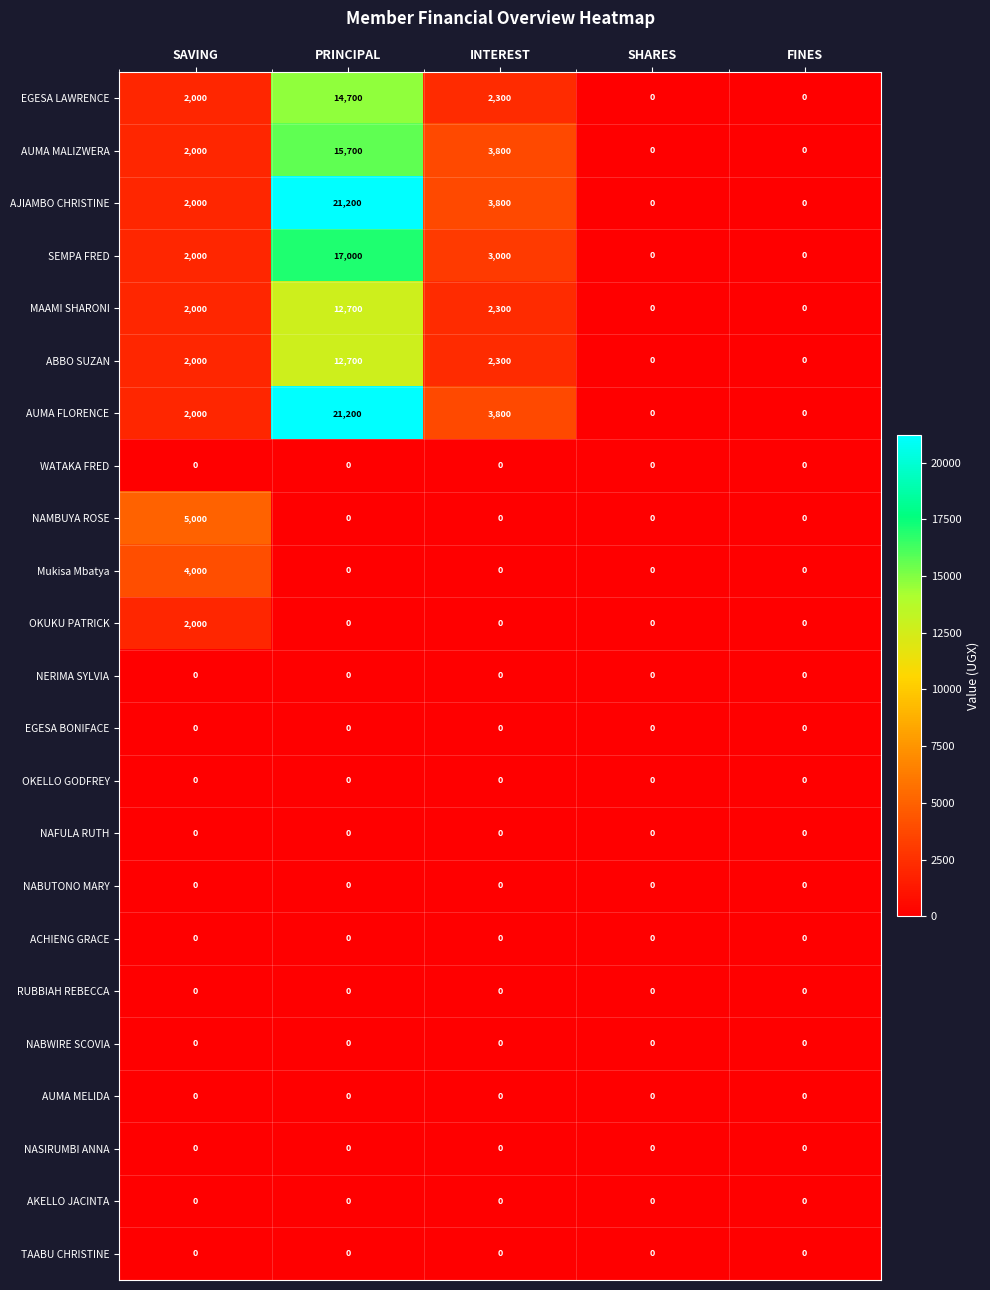

What is the difference between the highest and lowest values at PRINCIPAL?

21200